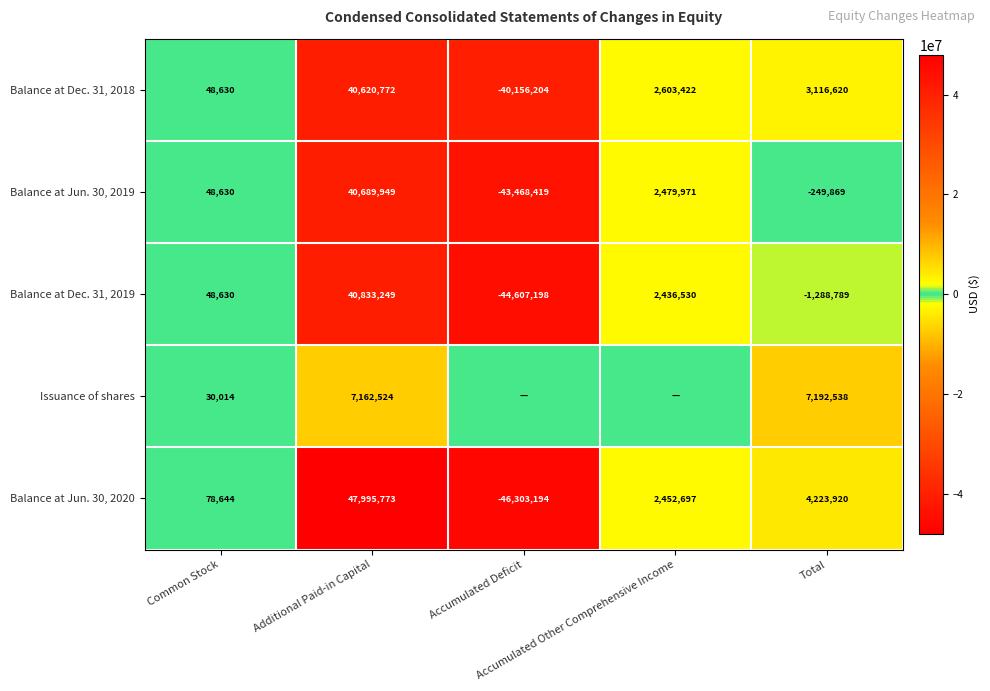

What is the maximum value shown in the chart?

47995773